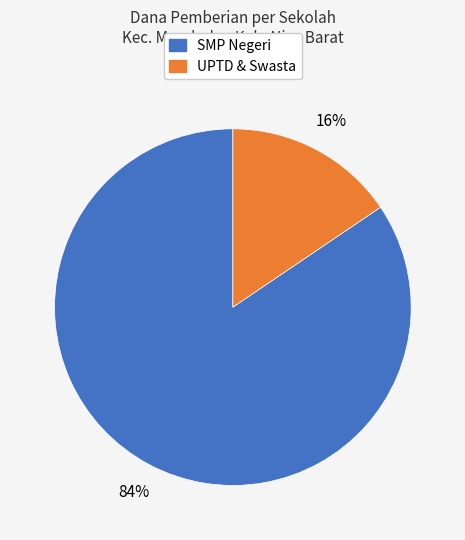

Is there a majority slice in this chart?

Yes